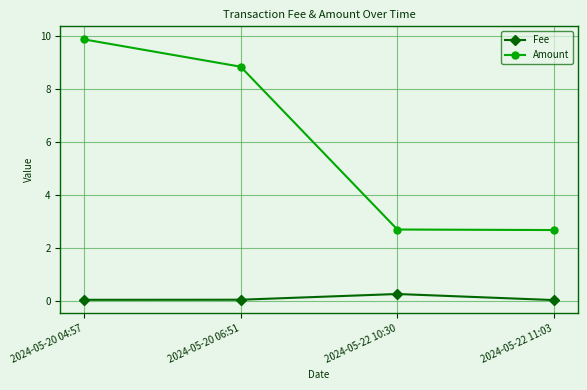

What are all the series names shown in the legend?

Fee, Amount